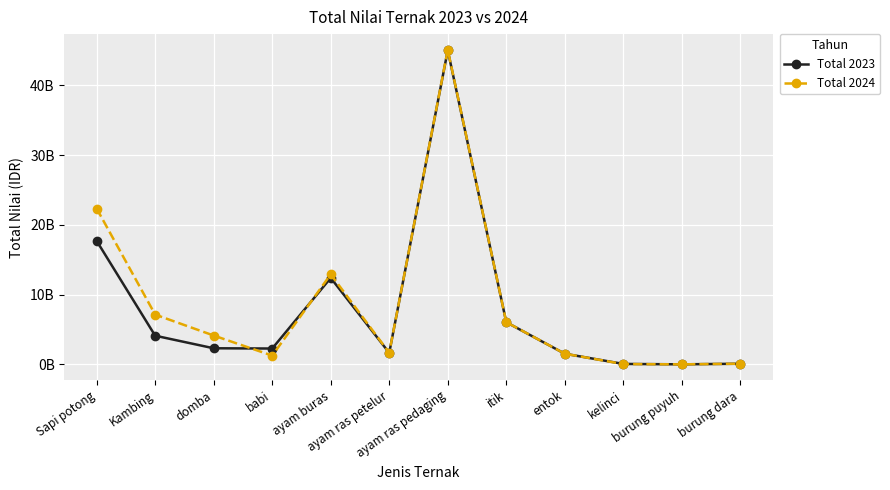

What is the label of the 9th point from the left?

entok